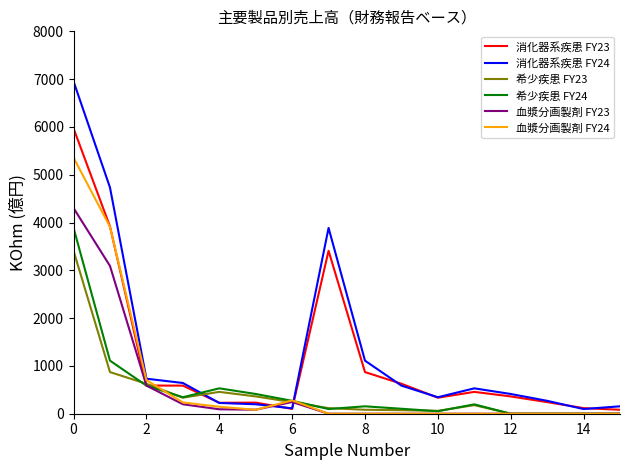

What is the sum of all 血漿分画製剤 FY23 values?

8603